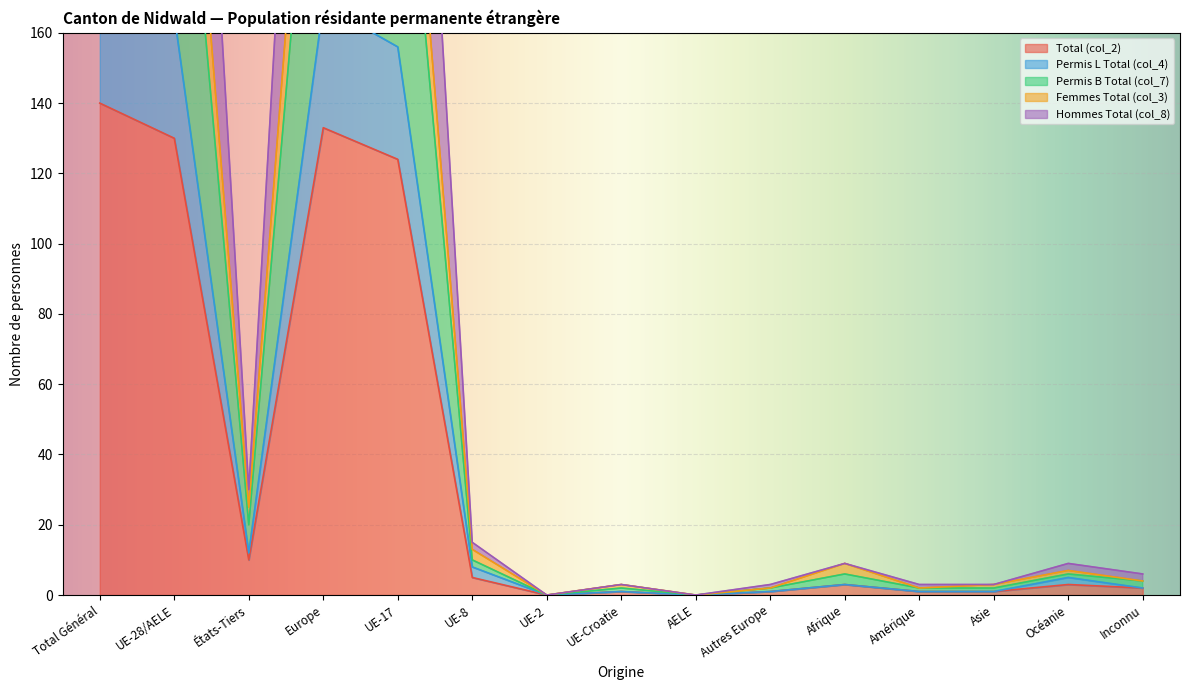

At which category does the chart reach its peak across all series?

Total Général